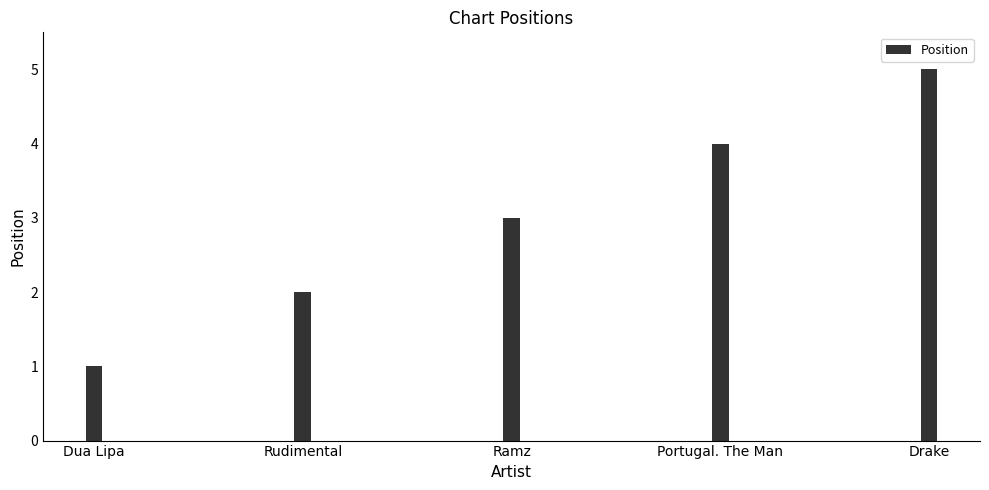

What is the label of the 3rd bar from the left?

Ramz